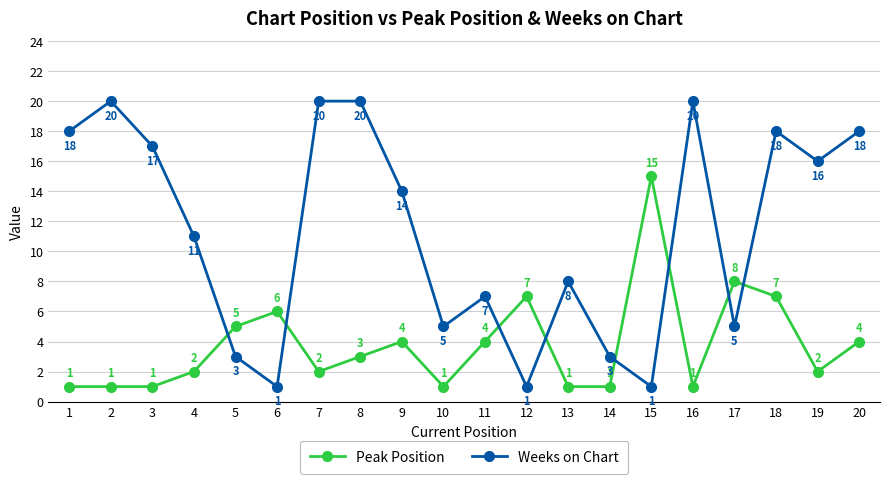

How many lines are shown in the chart?

2